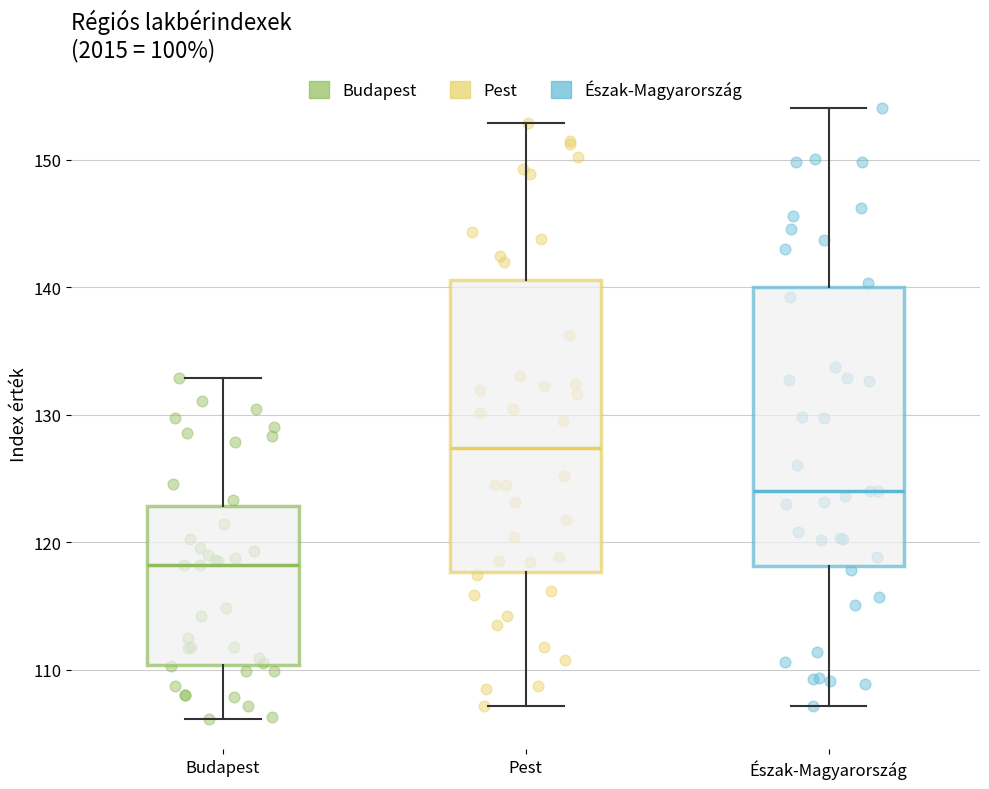

Reading left to right, read every box against the y-axis: the position of its median line, the range the box covers, and the ends of its whiskers. The values are not printed on the chart, so give them approximately, as read against the axis.

Budapest: median 118, box 110 to 123, whiskers 106 to 133
Pest: median 127, box 118 to 141, whiskers 107 to 153
Észak-Magyarország: median 124, box 118 to 140, whiskers 107 to 154